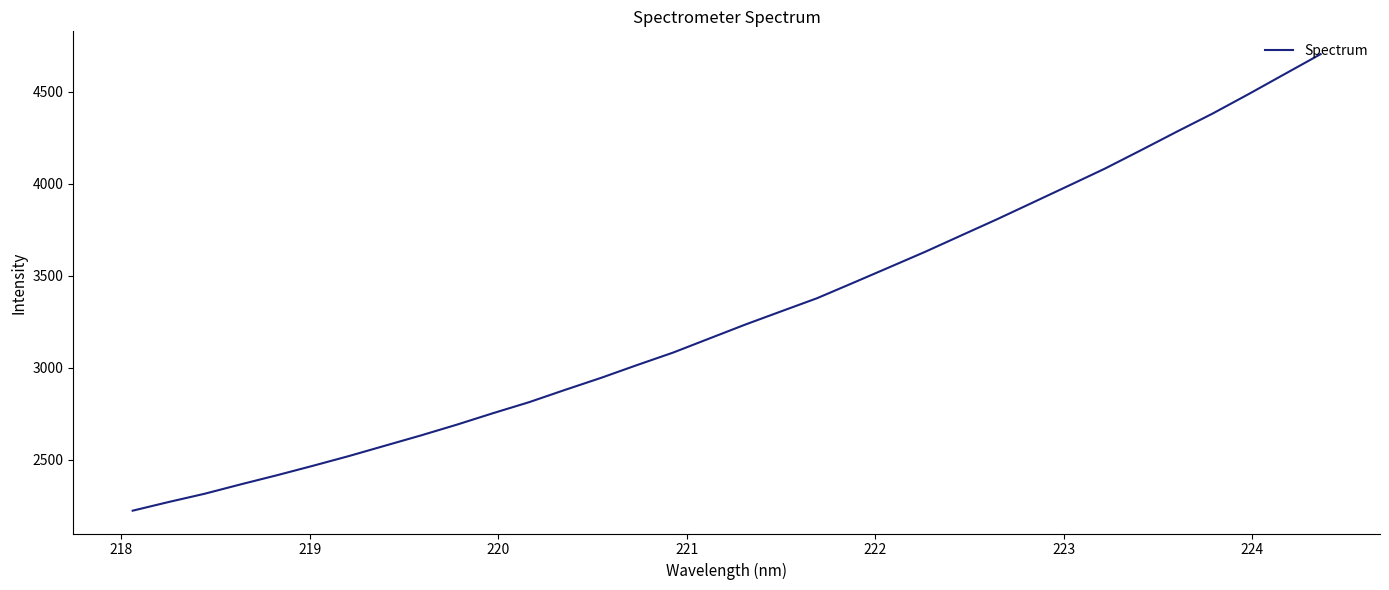

What is the difference between the maximum and minimum values?

2482.2